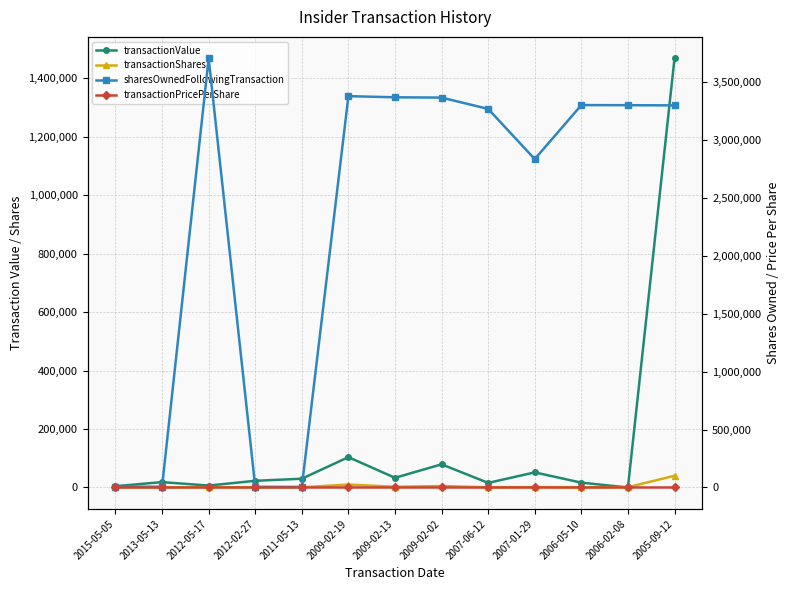

The value of transactionShares at 2015-05-05 is 100.0. True or false?

True